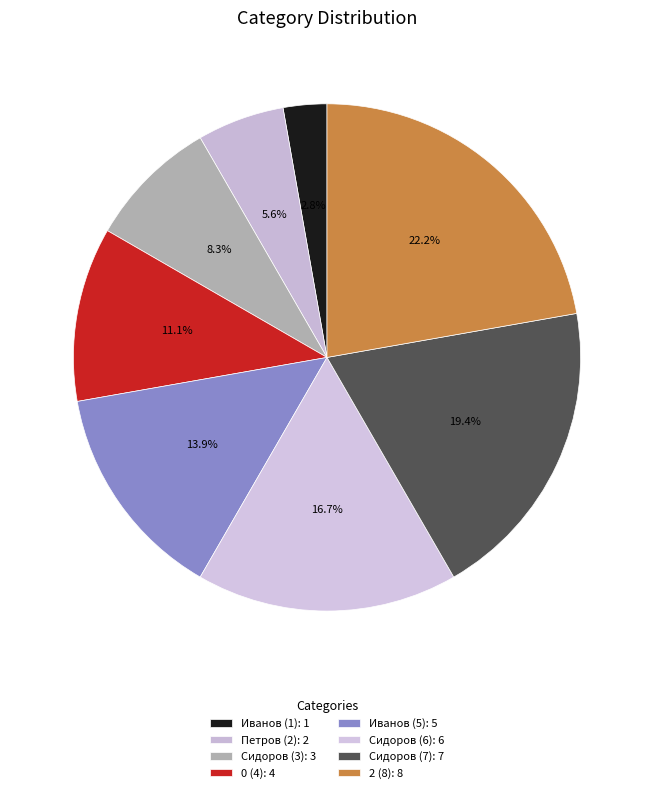

To the nearest percent, what is the average slice percentage?

12%